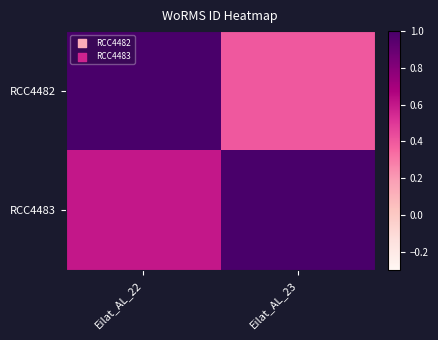

Reading left to right, transcribe all the data shown in this chart.

RCC4482: Eilat_AL_22=1.0	Eilat_AL_23=0.4
RCC4483: Eilat_AL_22=0.6	Eilat_AL_23=1.0